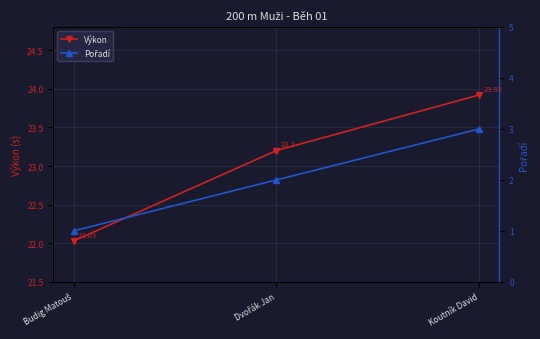

Where is Pořadí nearest to the value 2?

Dvořák Jan